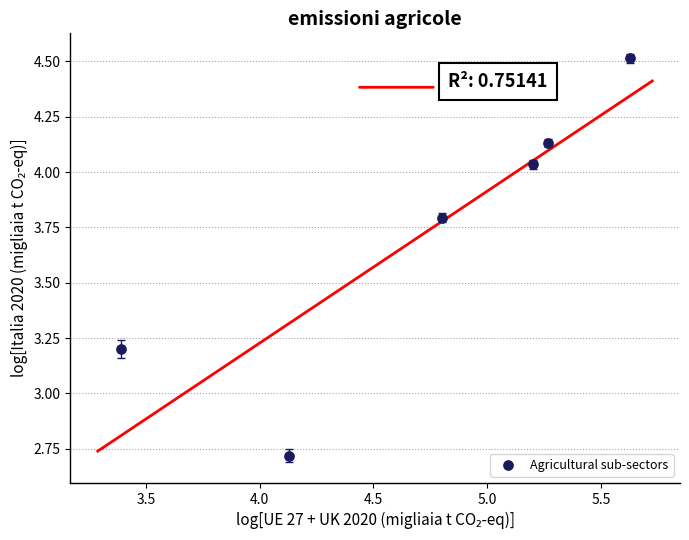

What Y value in the scatter plot is closest to 3?

3.2